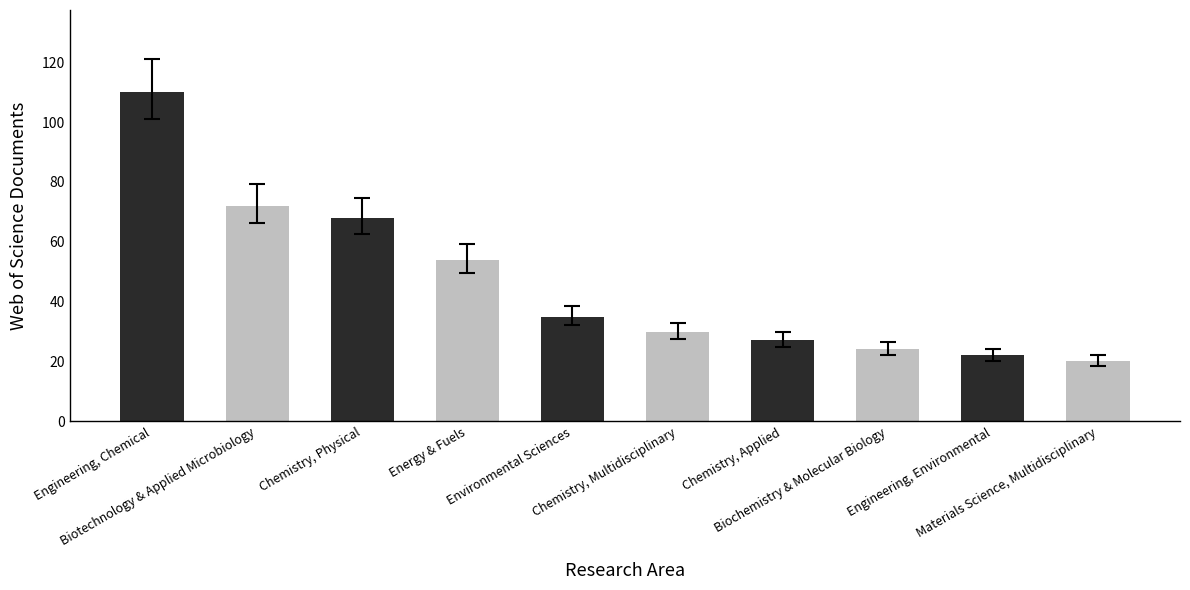

Is it true that the value at Materials Science, Multidisciplinary is 20?

True